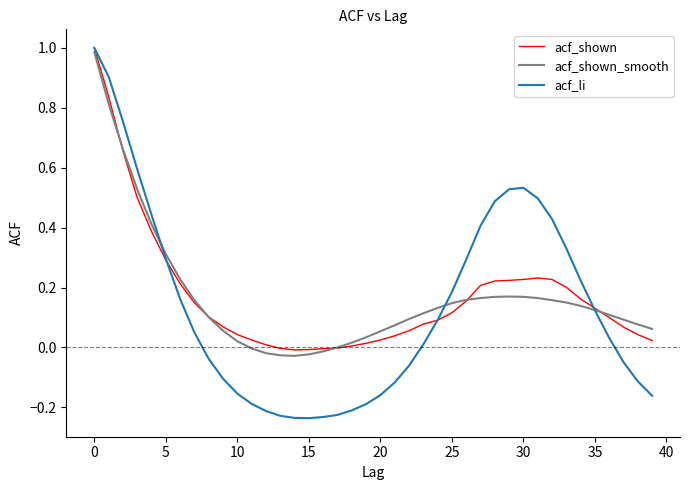

How many times do acf_shown_smooth and acf_li cross each other?

3